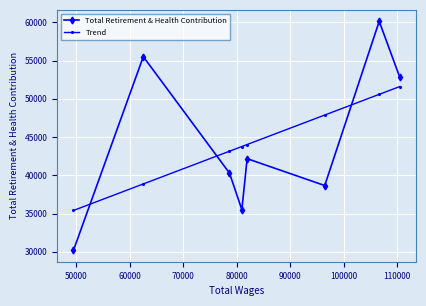

Reading right to left, extract all data points from this chart.

Total Retirement & Health Contribution: 52818.0	60137.0	38665.0	42179.0	35509.0	40292.0	55518.0	30200.0
Trend: 51611.5	50589.5	47883.8	44030.3	43768.2	43154.2	38874.1	35406.4